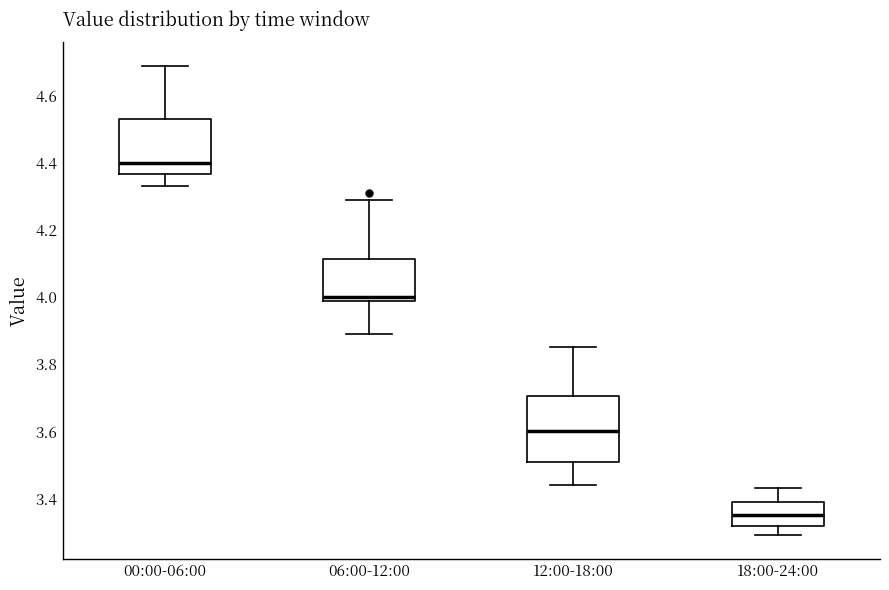

Where is the lower edge of the box for 00:00-06:00 on the y-axis? The values are not printed on the chart, so give them approximately, as read against the axis.

4.36